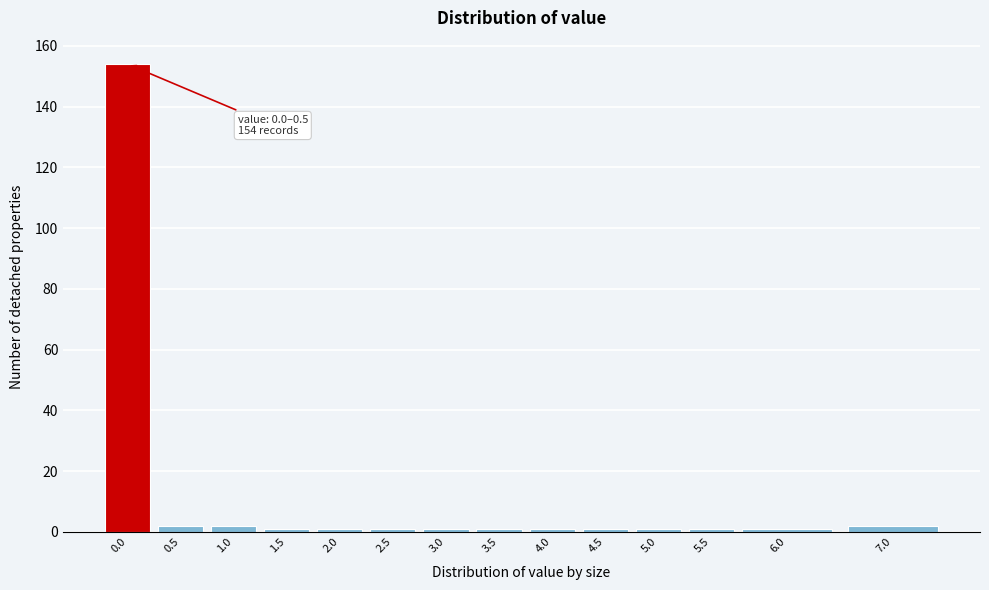

Reading left to right, transcribe all the data shown in this chart.

0.0=154	0.5=2	1.0=2	1.5=1	2.0=1	2.5=1	3.0=1	3.5=1	4.0=1	4.5=1	5.0=1	5.5=1	6.0=1	7.0=2